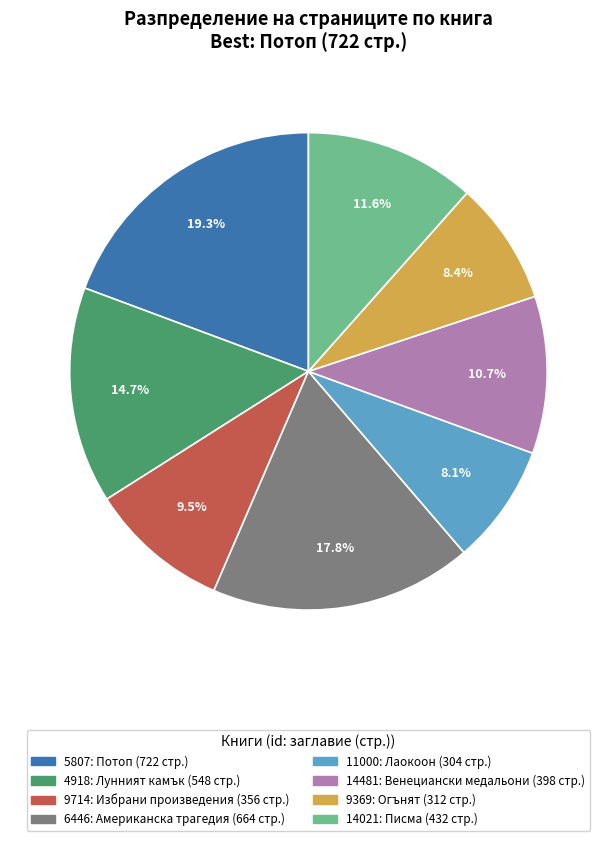

Between 6446 and 9369, which is larger?

6446